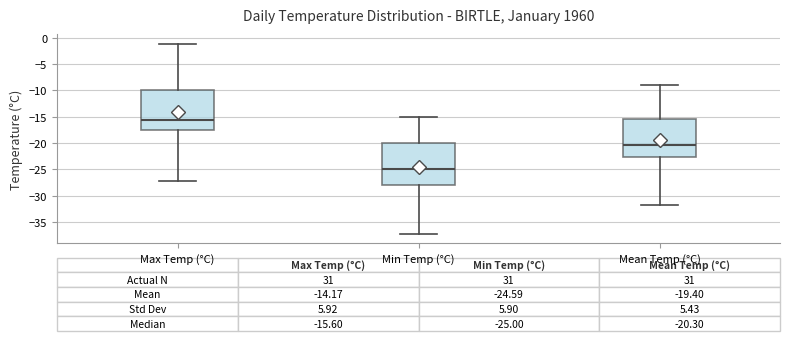

Which box has the highest median line?

Max Temp (°C)